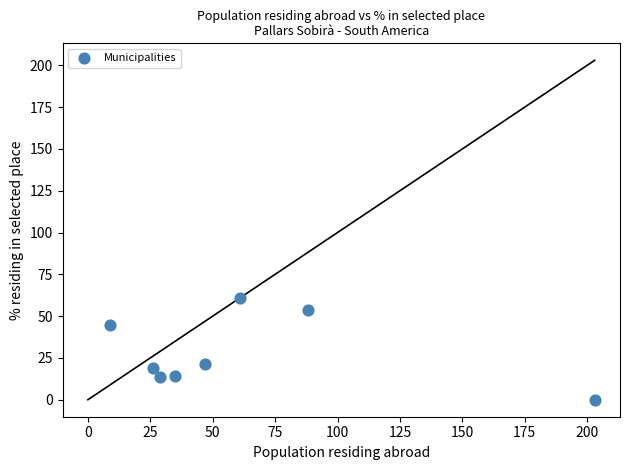

What is the range of Y values (max minus min)?

60.7